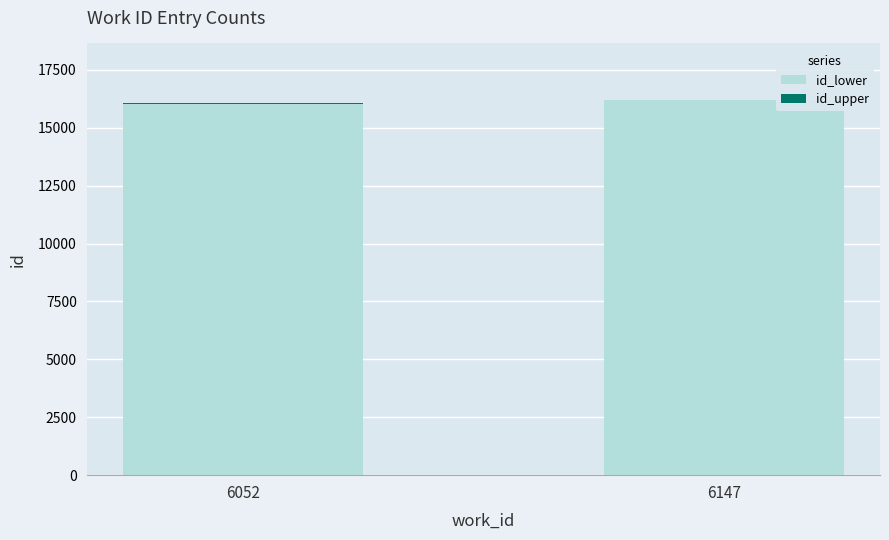

The id_lower series shows 16041 at 6052. True or false?

True